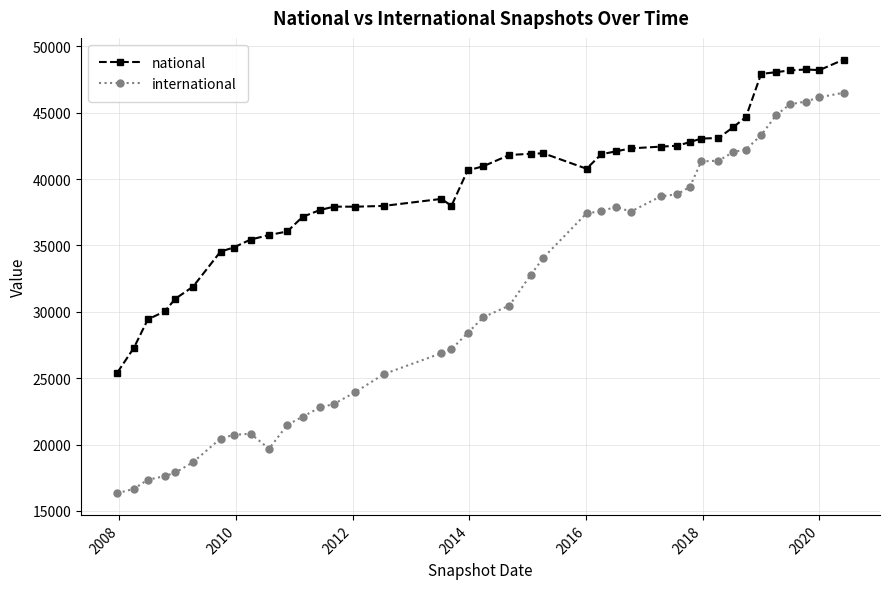

Which series has the widest spread of values?

international